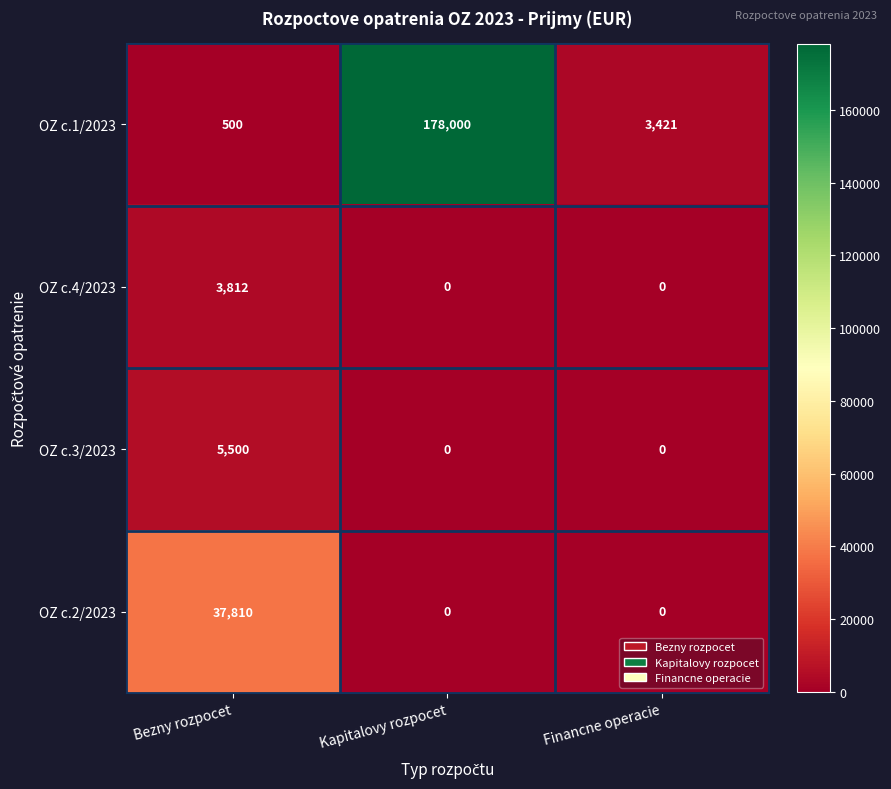

What is the greatest value displayed?

178000